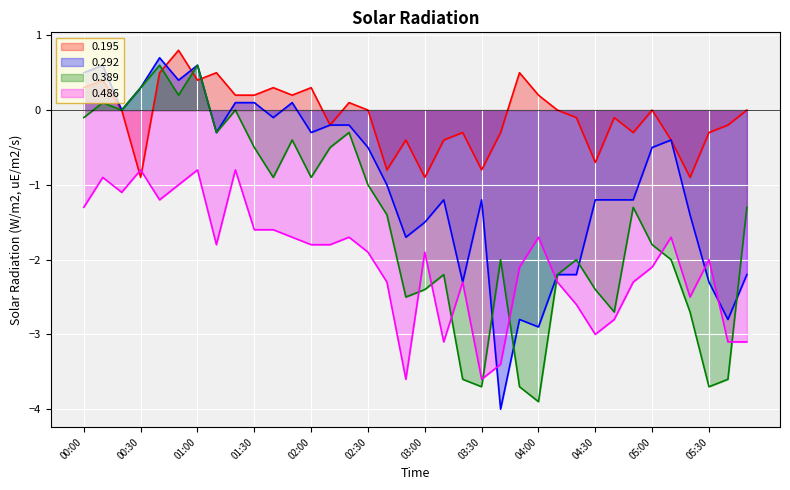

What are all the series names shown in the legend?

0.195, 0.292, 0.389, 0.486